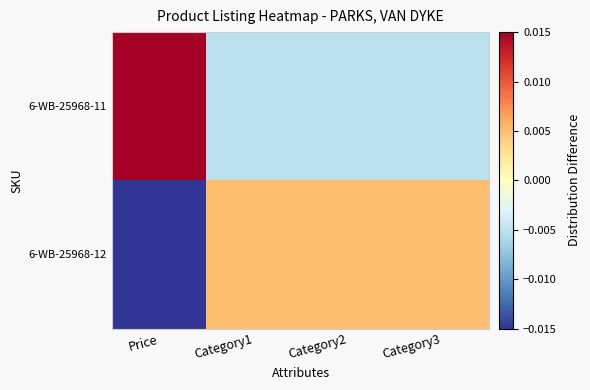

Rank the series at Price from highest to lowest value.

6-WB-25968-11, 6-WB-25968-12